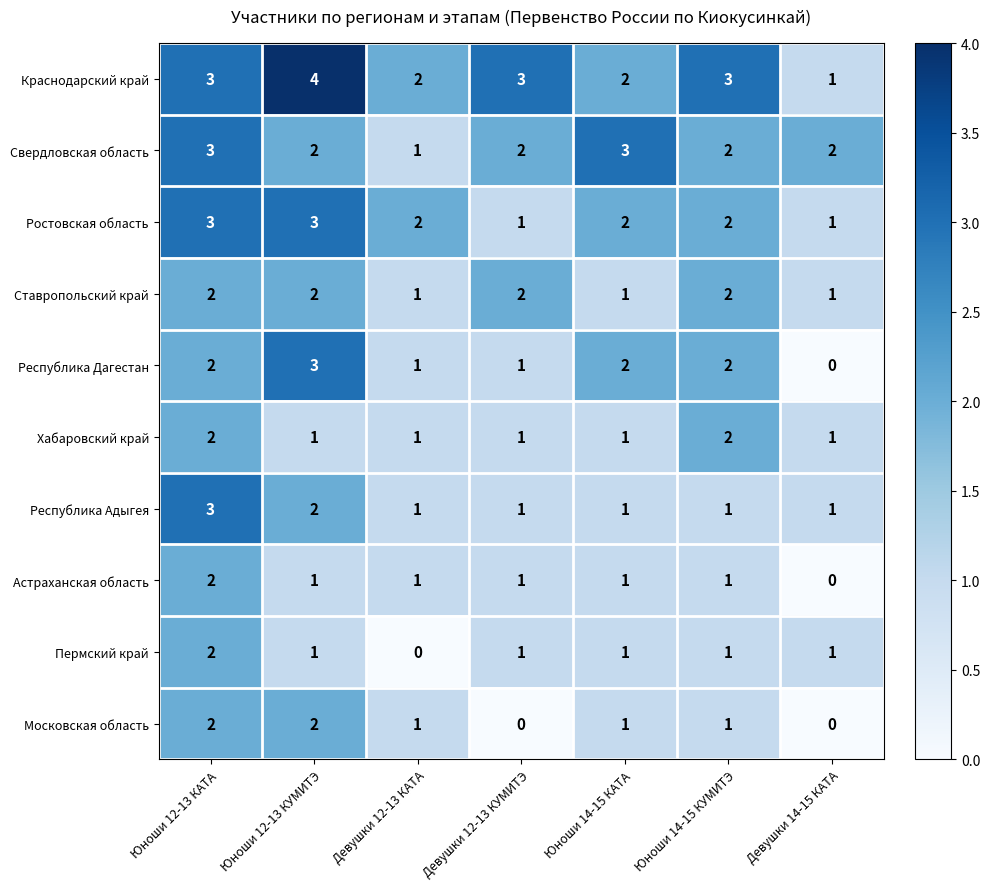

How many Краснодарский край values are between 2 and 3?

5